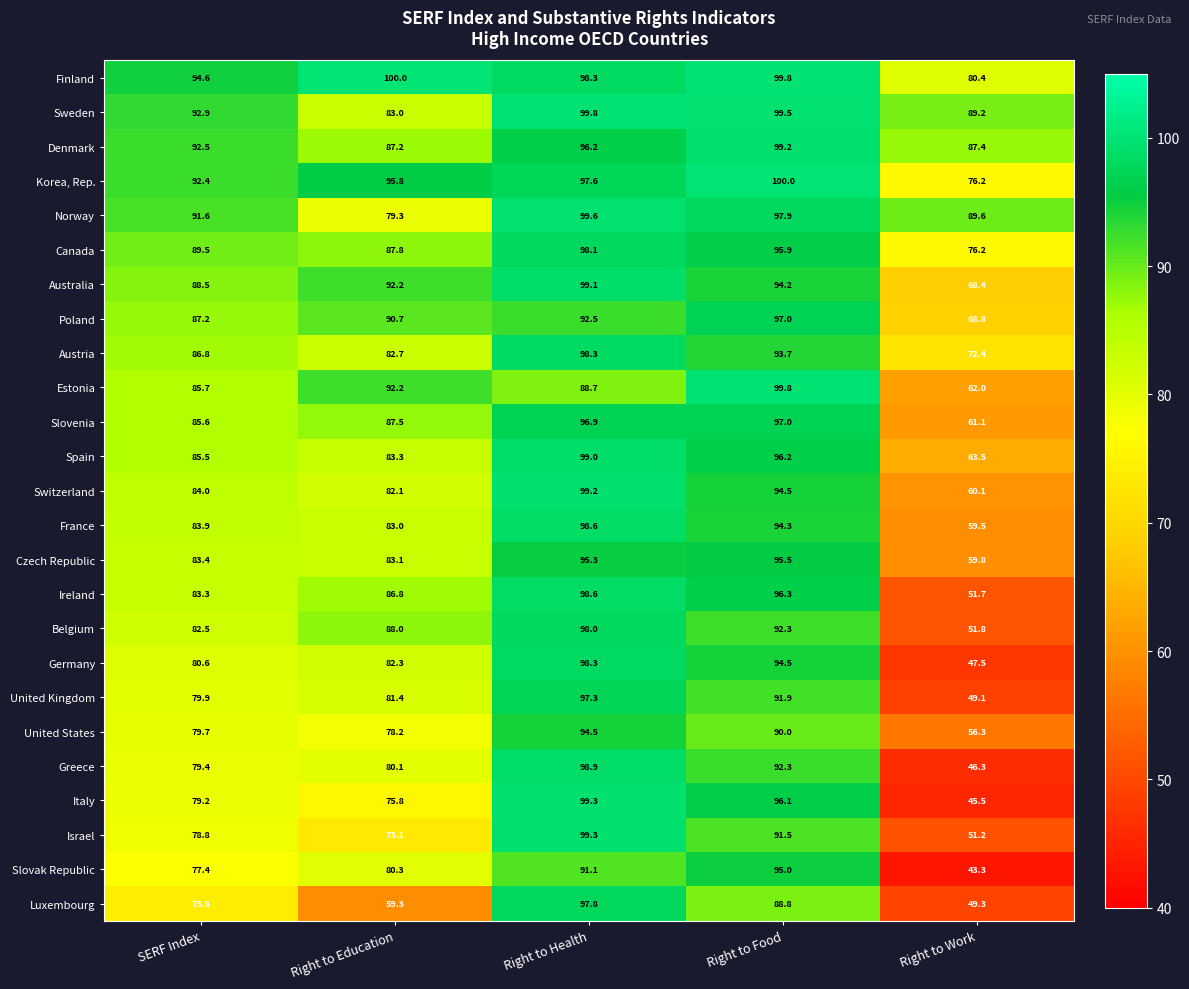

At how many categories does at least one series exceed 55?

5